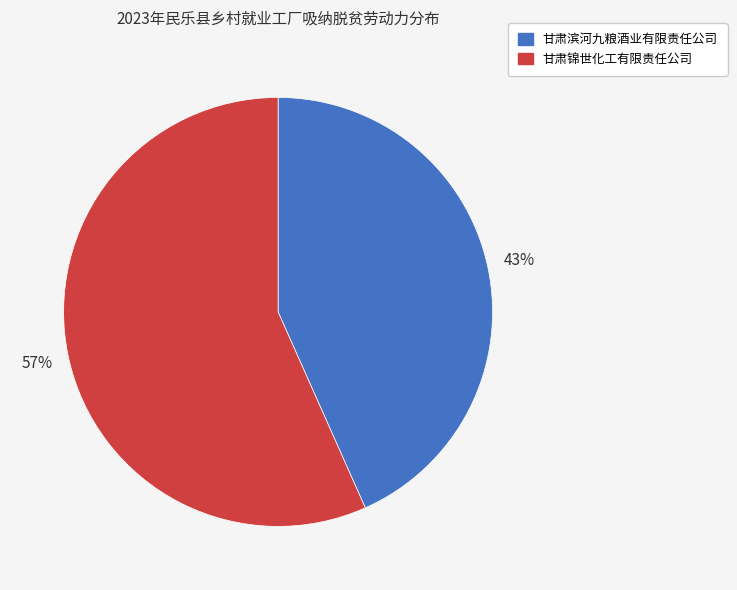

To the nearest percent, what is the combined percentage of 甘肃锦世化工有限责任公司 and 甘肃滨河九粮酒业有限责任公司?

100%